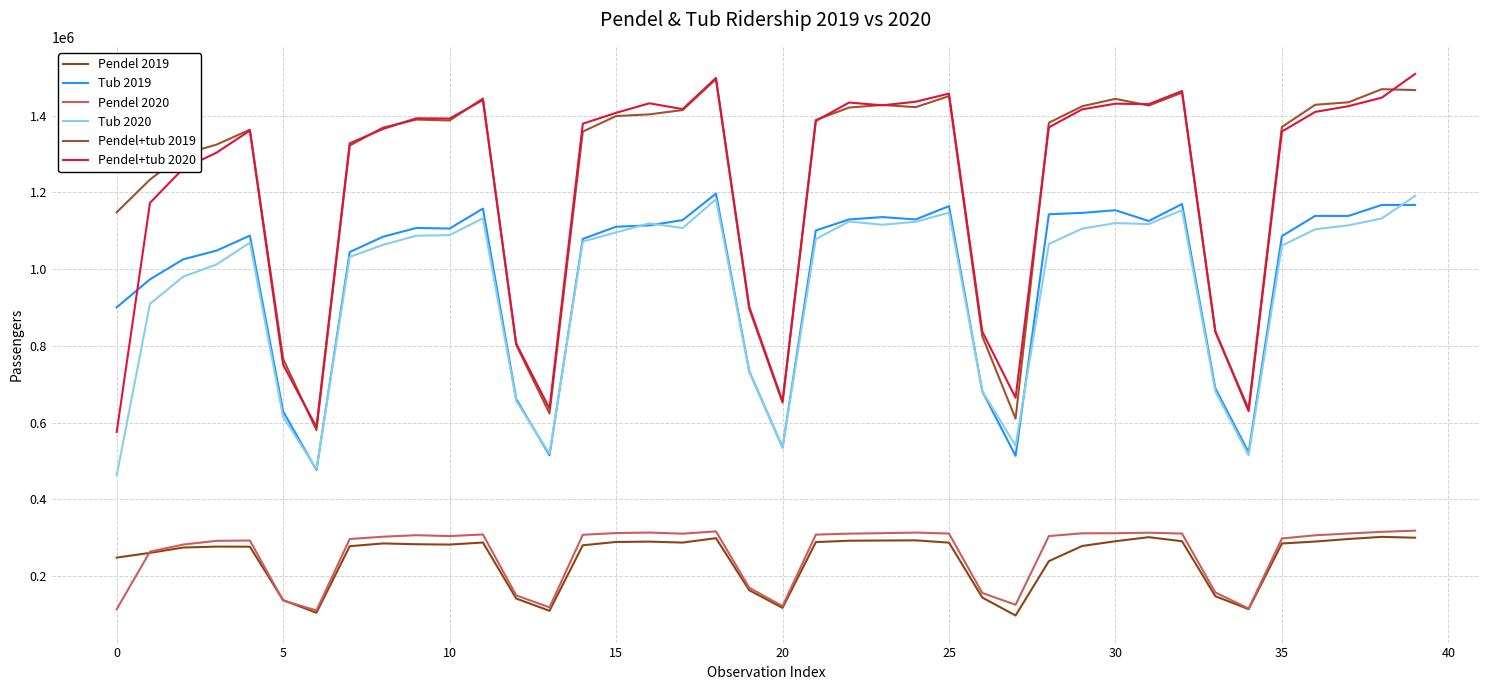

What is the label of the 16th point from the left?

15